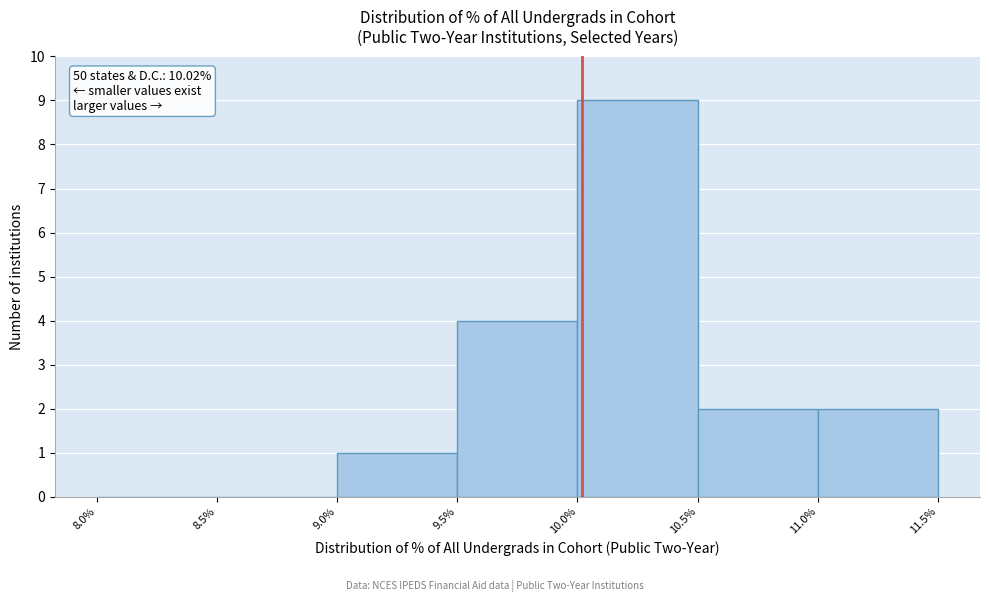

Which range on the x-axis has the tallest bar?

10.0% to 10.5%